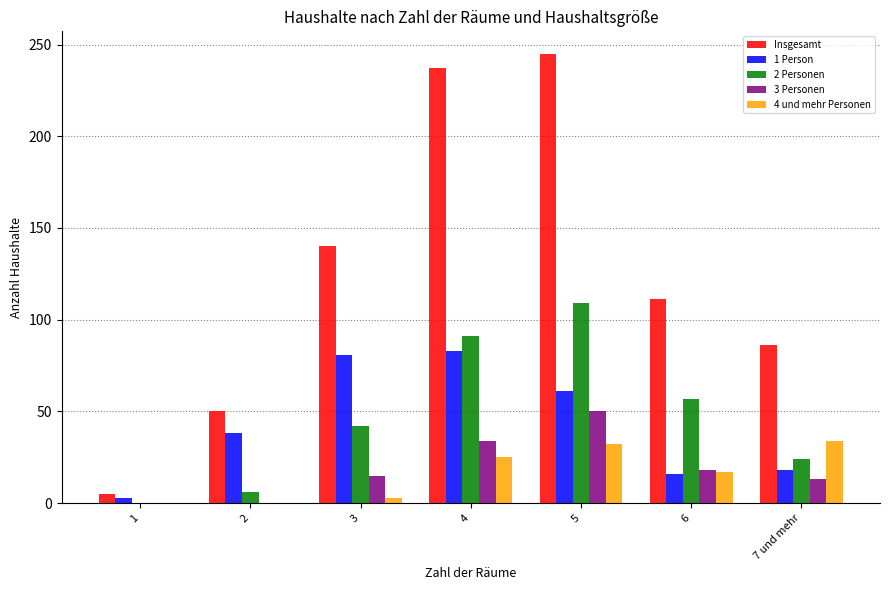

Reading left to right, extract all data points from this chart.

Insgesamt: 5	50	140	237	245	111	86
1 Person: 3	38	81	83	61	16	18
2 Personen: 0	6	42	91	109	57	24
3 Personen: 0	0	15	34	50	18	13
4 und mehr Personen: 0	0	3	25	32	17	34